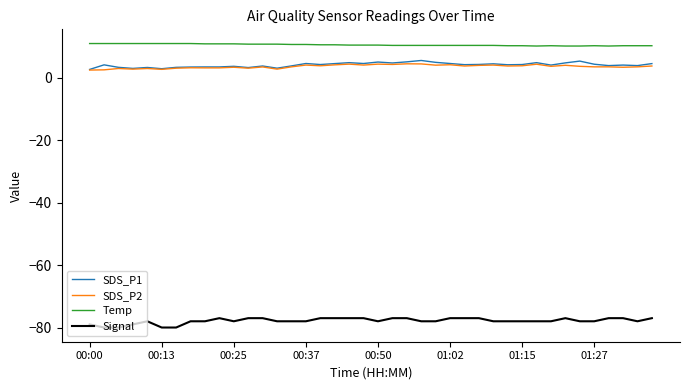

What is the minimum value shown in the chart?

-80.0